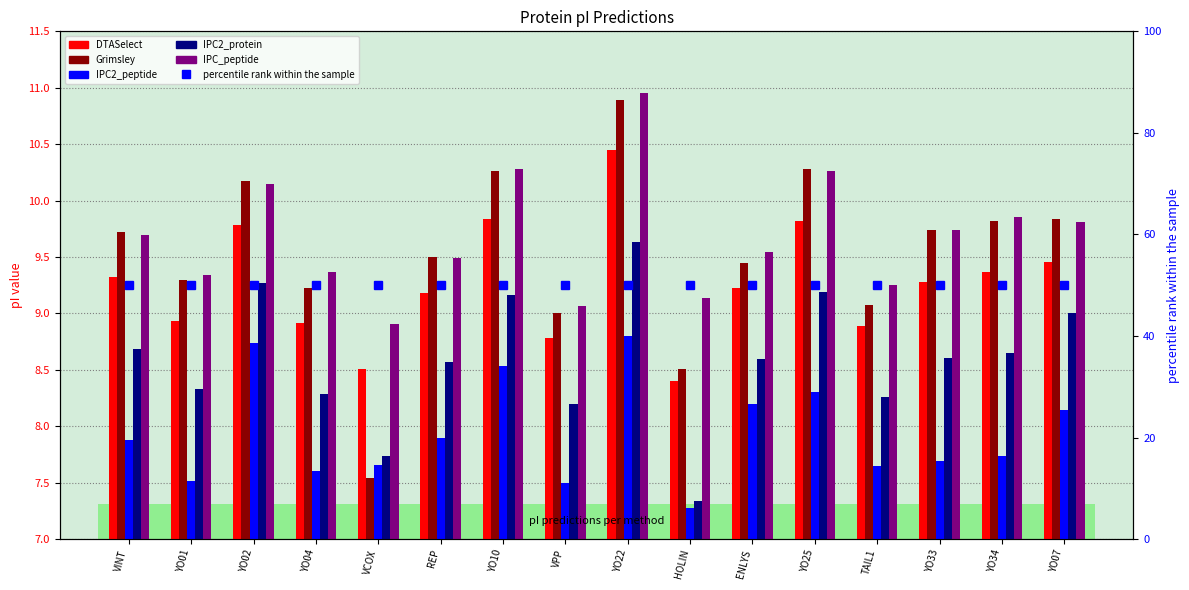

What is the average value of the Grimsley series?

9.5